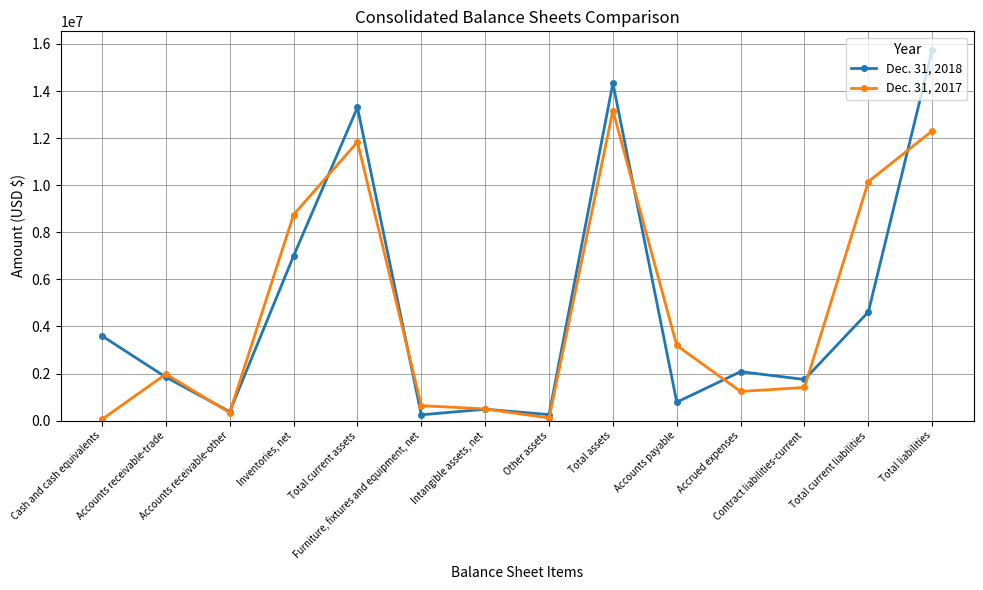

Is this an area chart (filled region under the line)?

No